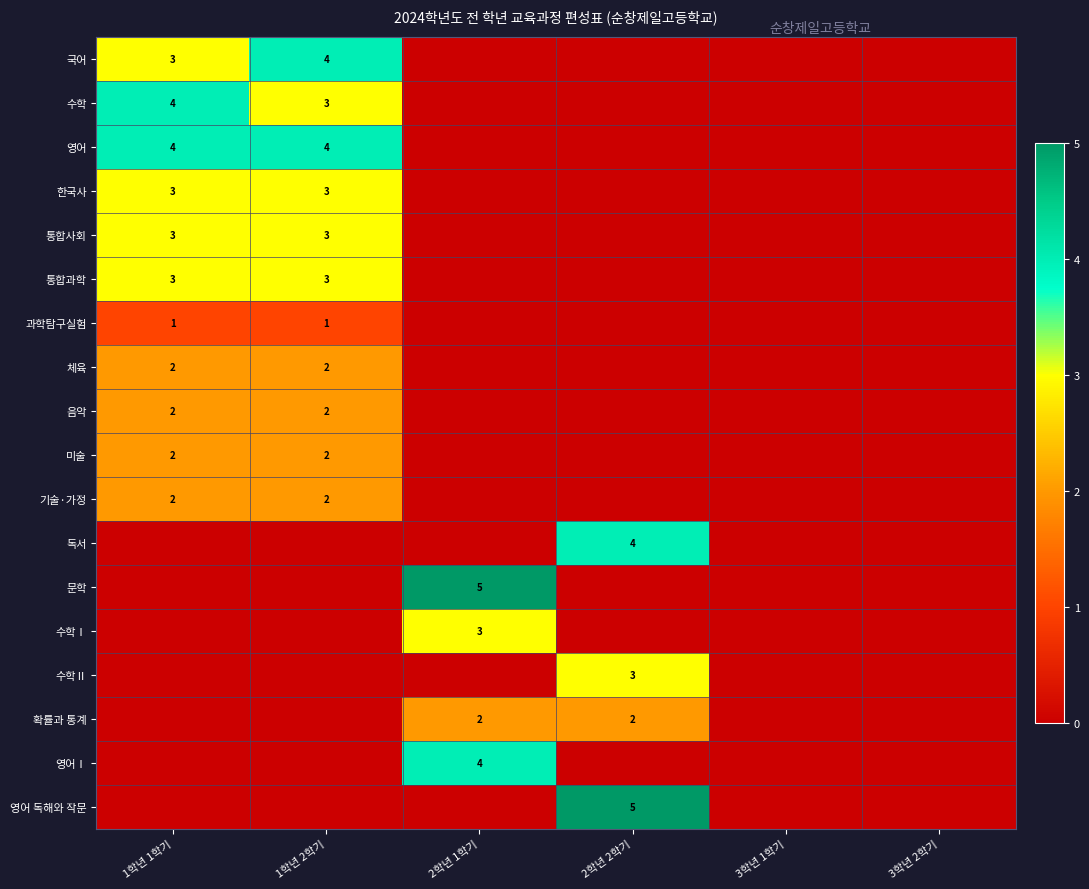

The value of 독서 at 2학년 2학기 is 4. True or false?

True